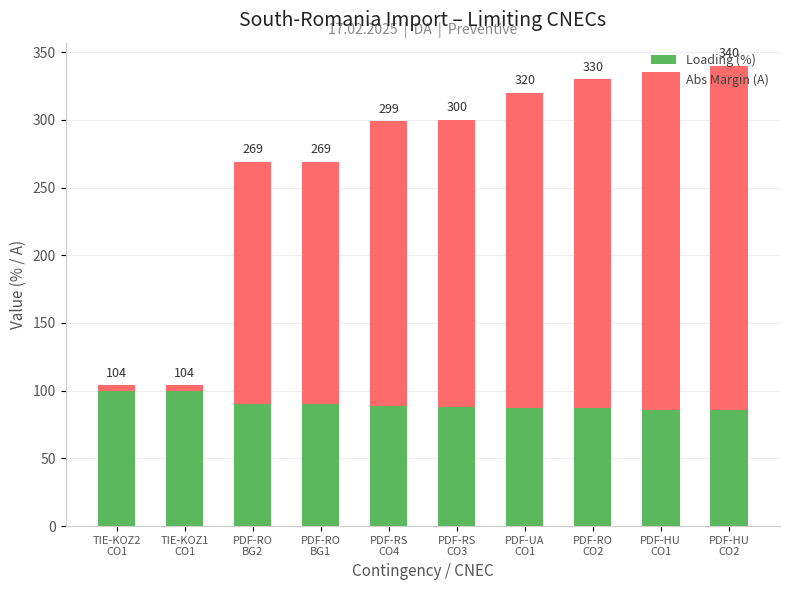

How many bars are there in total?

10